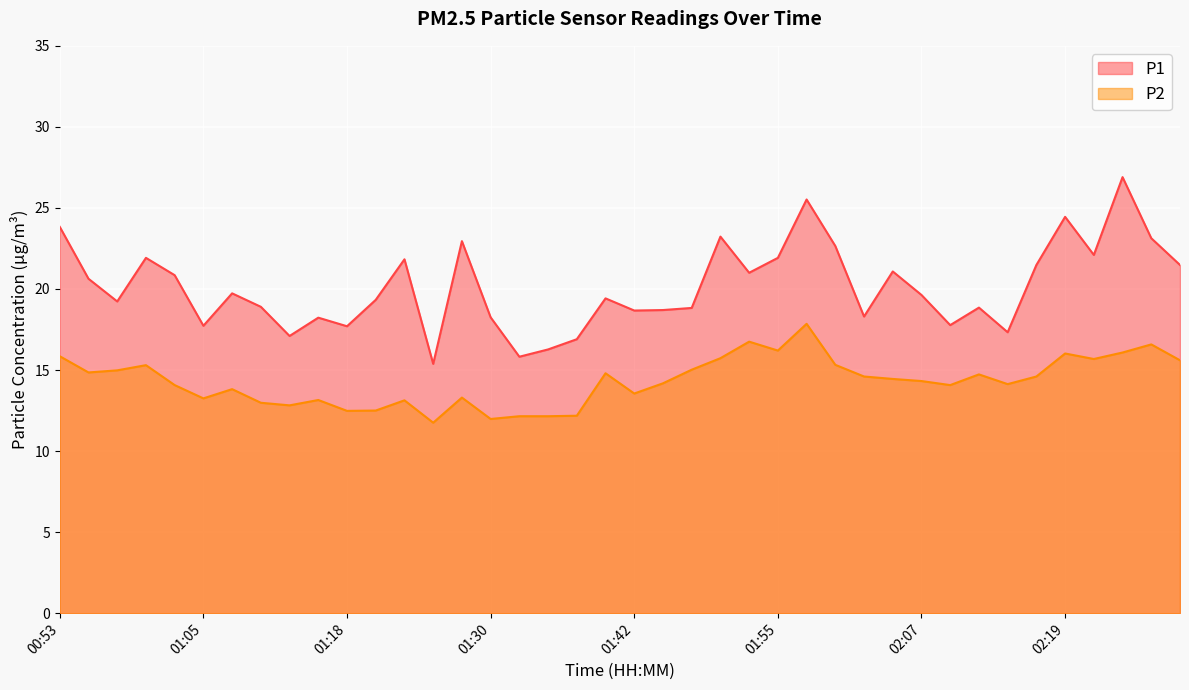

In P1, how many points are higher than both neighbors (excluding endpoints)?

12